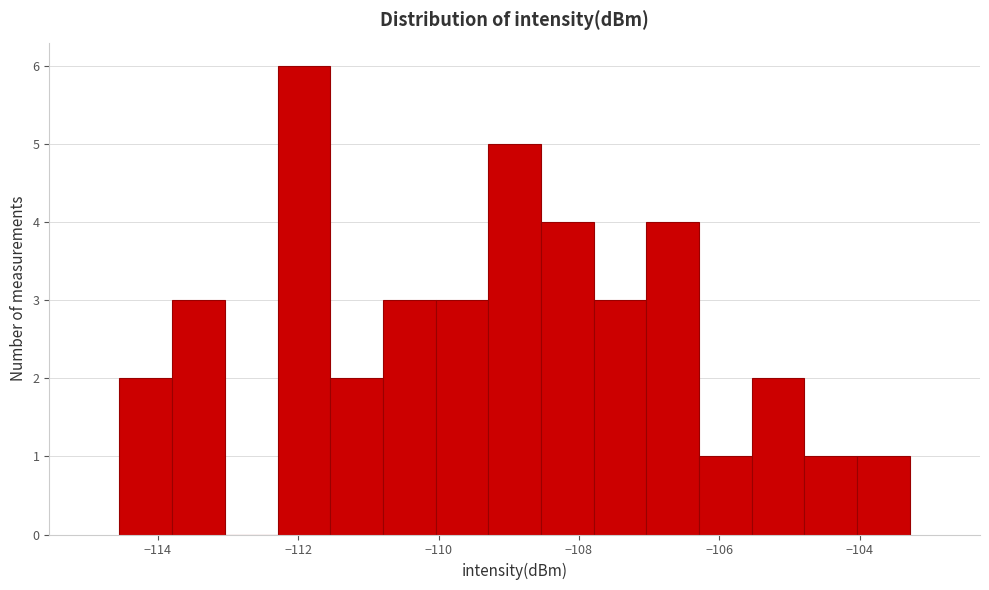

Read against the x-axis, roughly where is the centre of the tallest bar?

-112.0